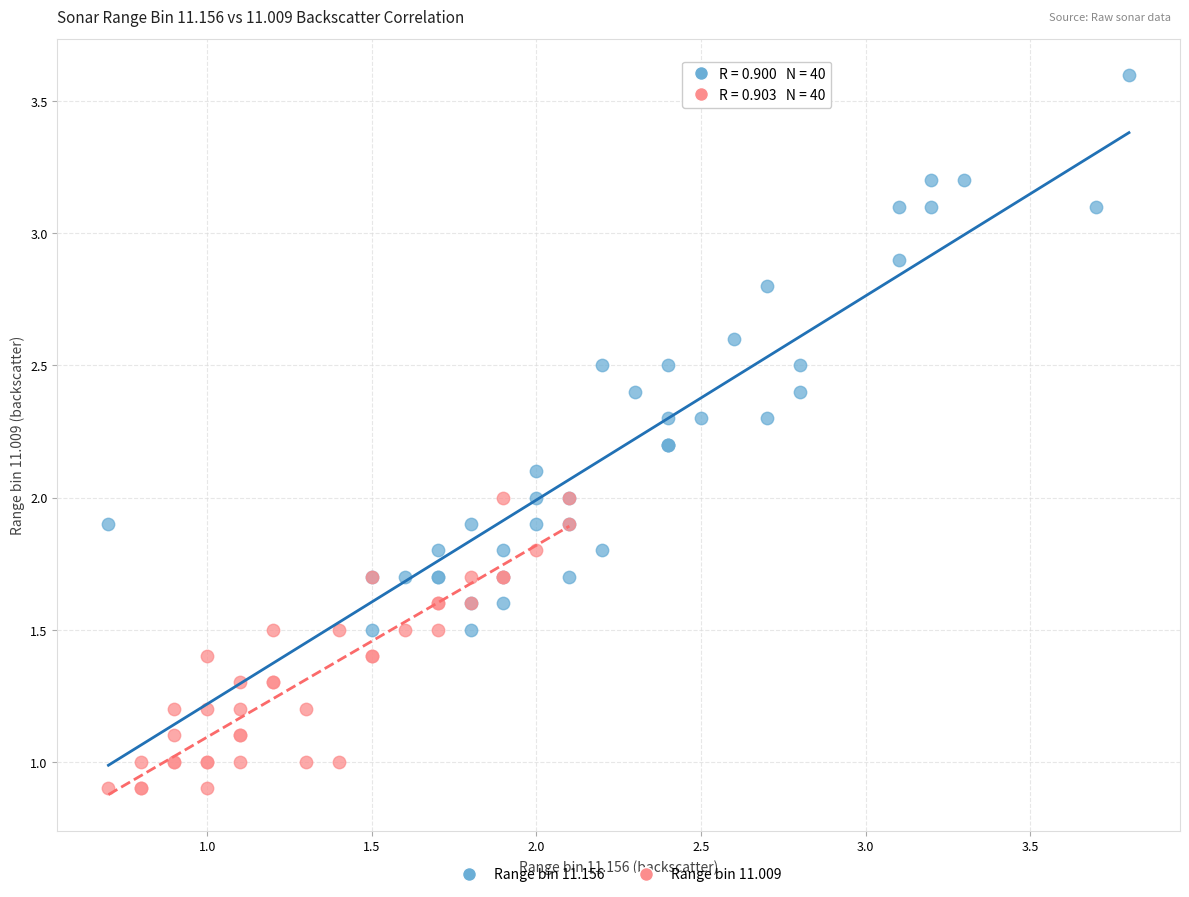

Which series has the largest Y range (max minus min)?

Range bin 11.156